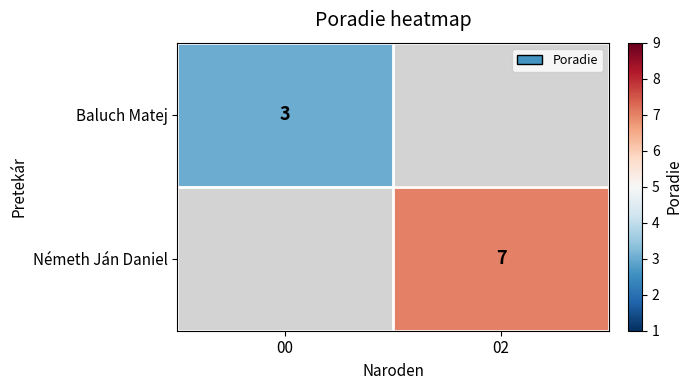

The value of Baluch Matej at 00 is 1. True or false?

False